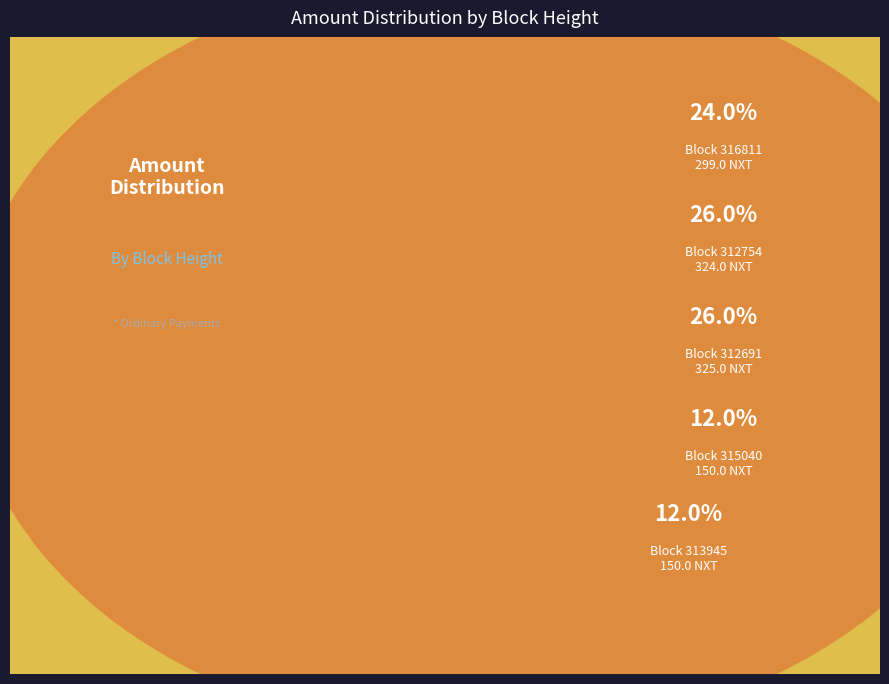

To the nearest percent, what is the average slice percentage?

20%